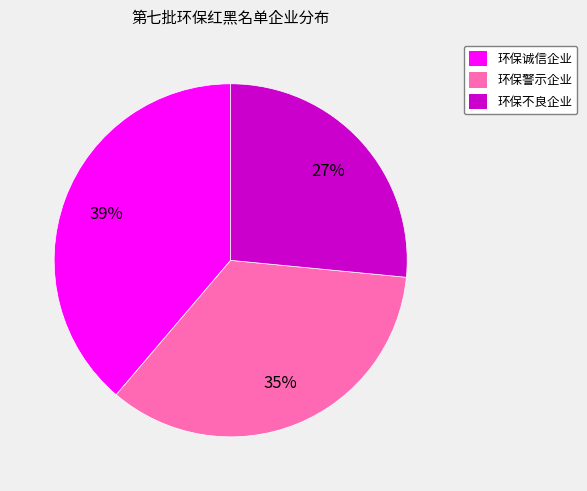

Which category has the smallest portion of the pie?

环保不良企业